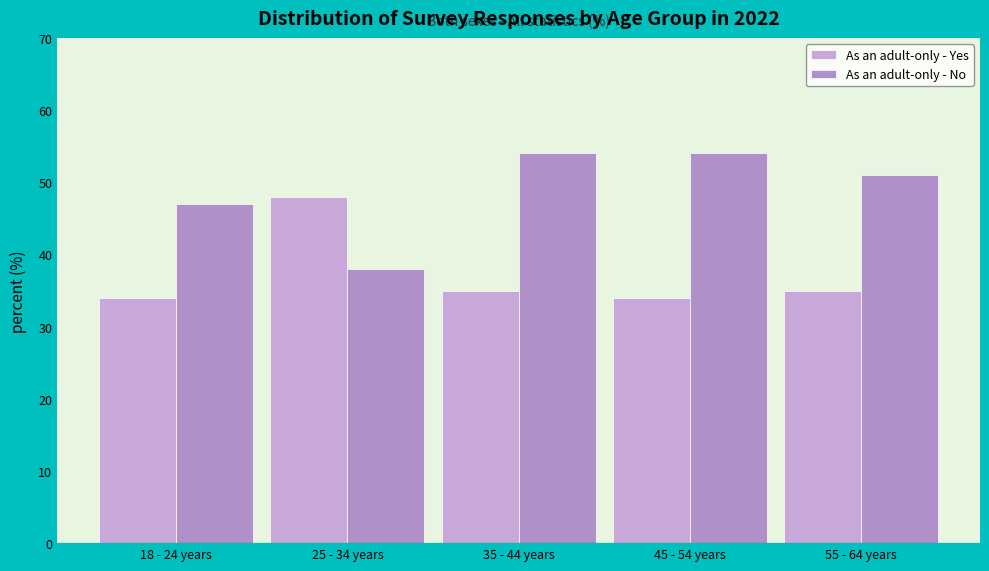

How many values in the As an adult-only - Yes series are below 35?

2